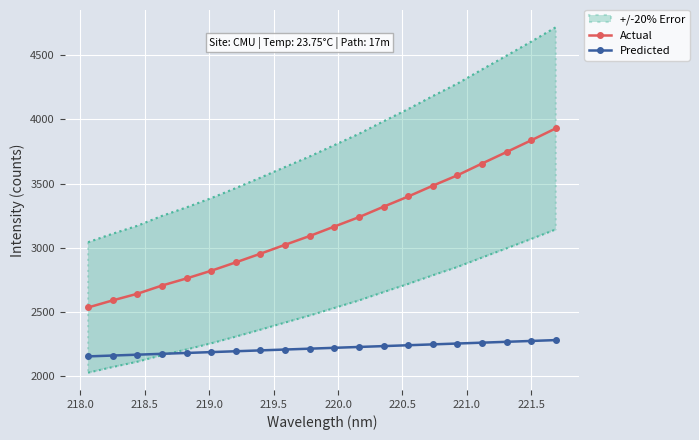

Reading left to right, transcribe all the data shown in this chart.

Actual: 2536.2	2591.4	2642.8	2706.8	2762.3	2821.9	2887.2	2954.6	3023.9	3092.2	3165.6	3238.8	3320.0	3399.4	3483.5	3564.3	3655.9	3745.5	3836.4	3929.6
Predicted: 2155.7	2162.4	2169.1	2175.8	2182.4	2189.1	2195.8	2202.5	2209.1	2215.8	2222.5	2229.2	2235.8	2242.5	2249.2	2255.9	2262.5	2269.2	2275.9	2282.6